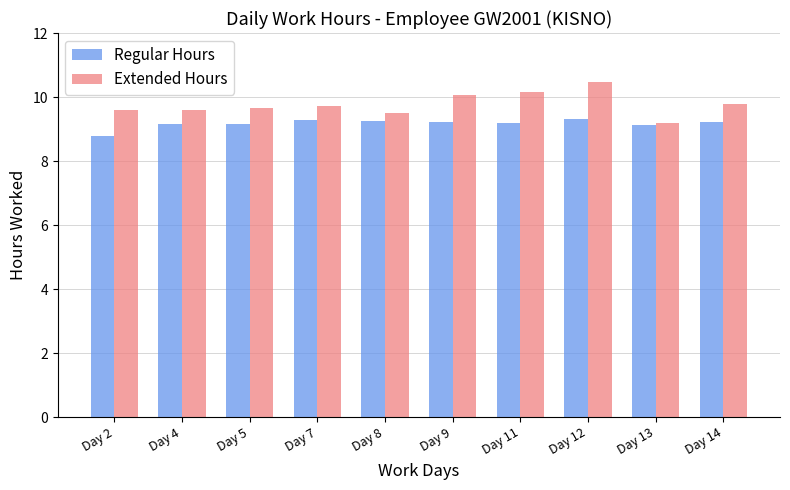

What is the value of the Regular Hours bar at the 7th from the left?

9.2